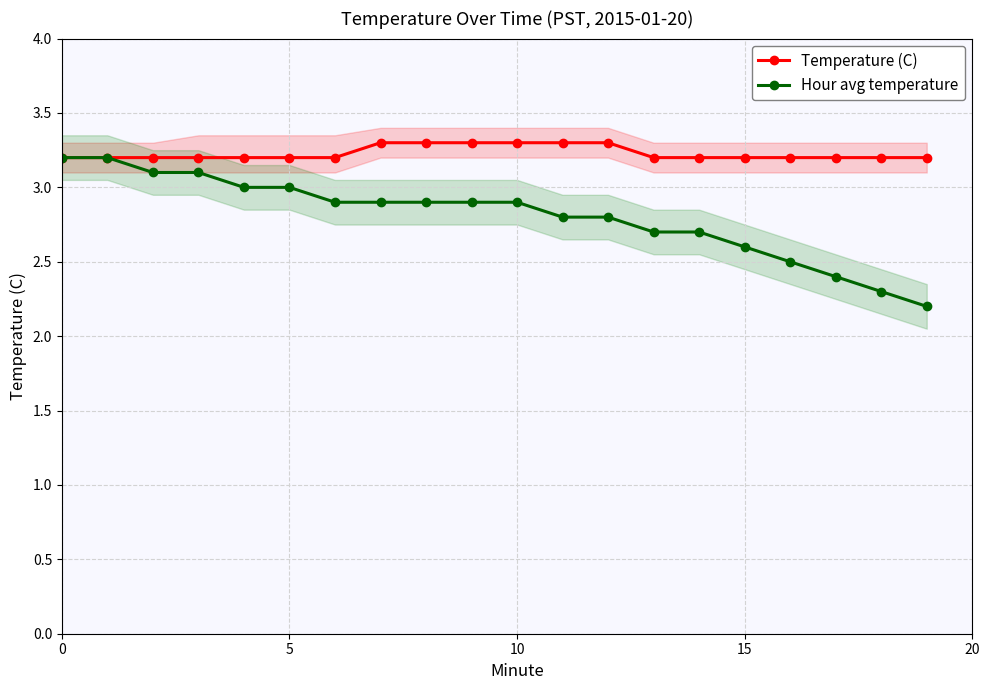

At which category does the chart reach its minimum across all series?

19